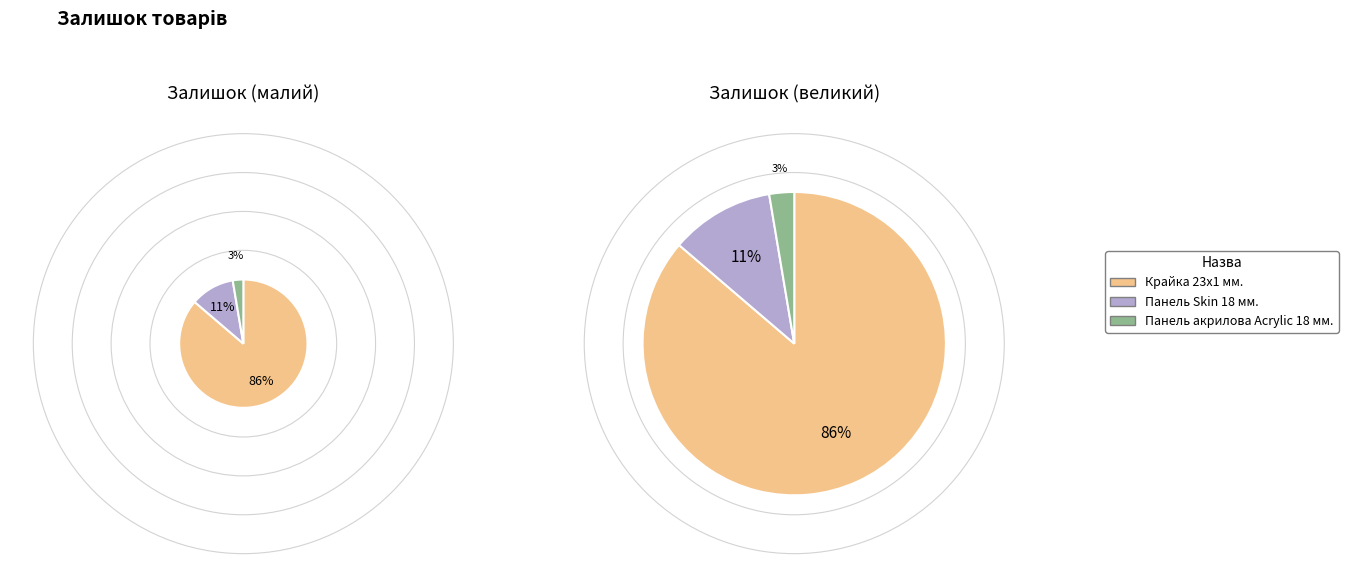

What percentage is the Панель акрилова Acrylic 18 мм. Уні 8020 slice, to the nearest percent?

3%